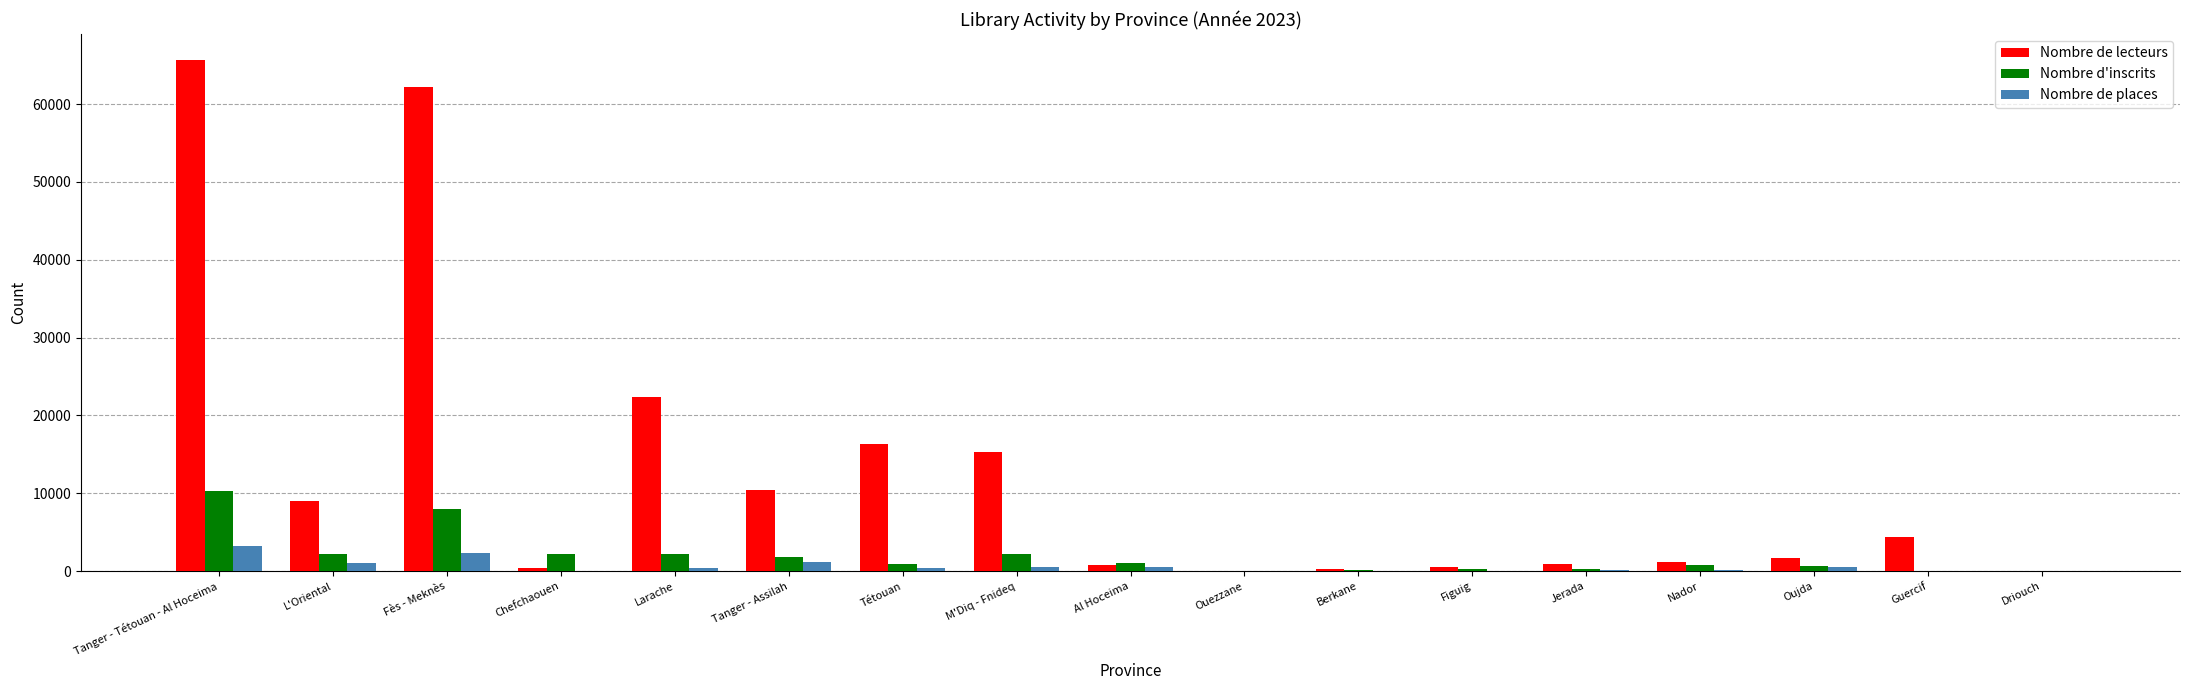

What is the highest value of the Nombre de places series?

3296